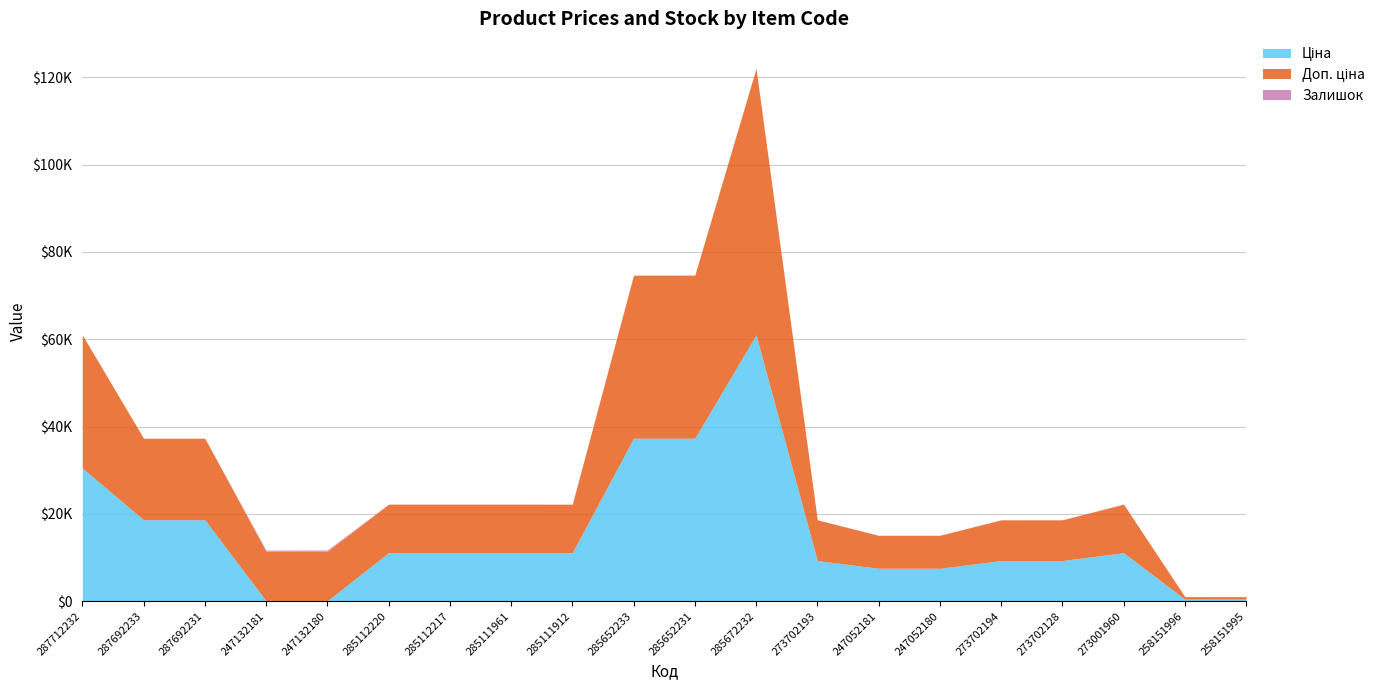

How many values in the Доп. ціна series are below 11113?

7